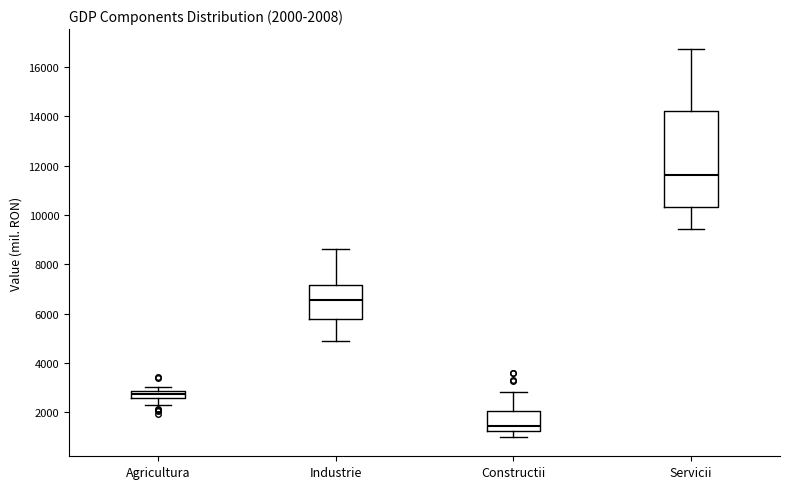

Comparing the boxes themselves (not the whiskers), which one is the tallest?

Servicii